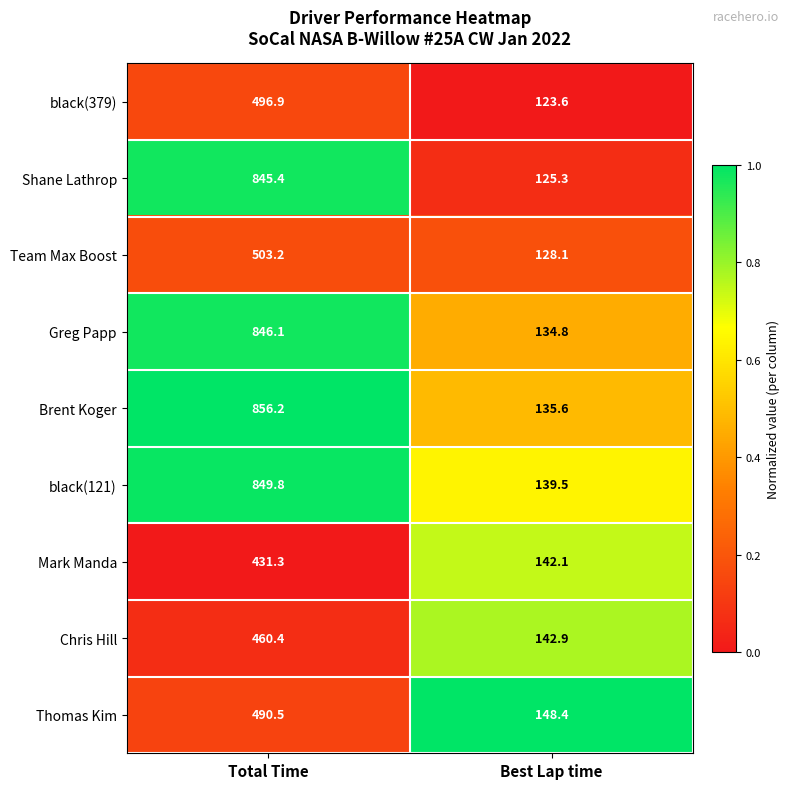

How many values in the black(121) series exceed 849?

1